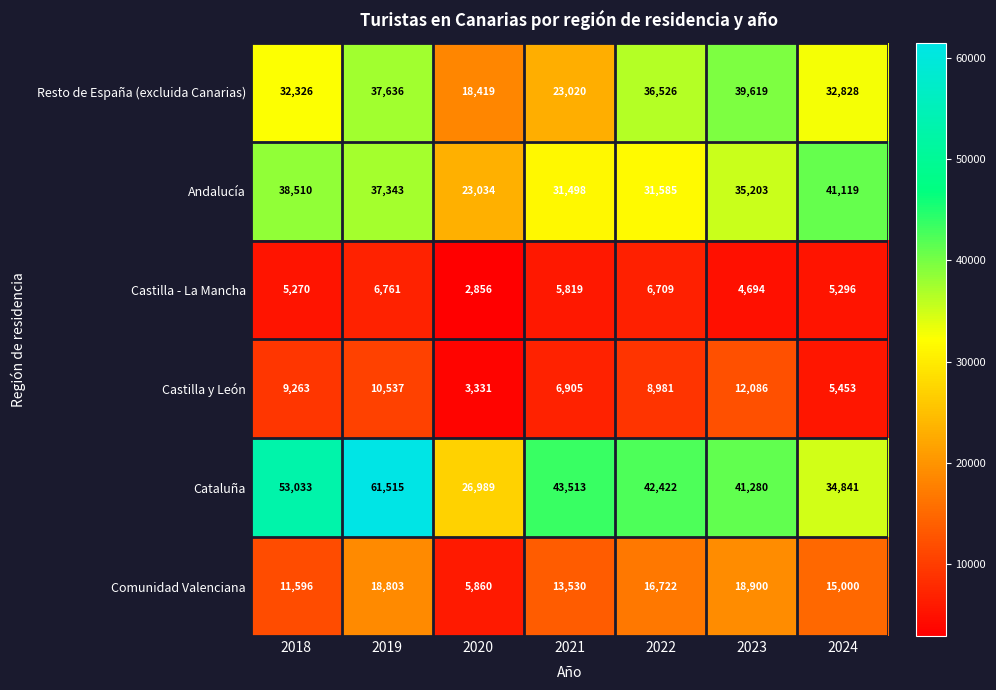

How many categories are shown in the chart?

7